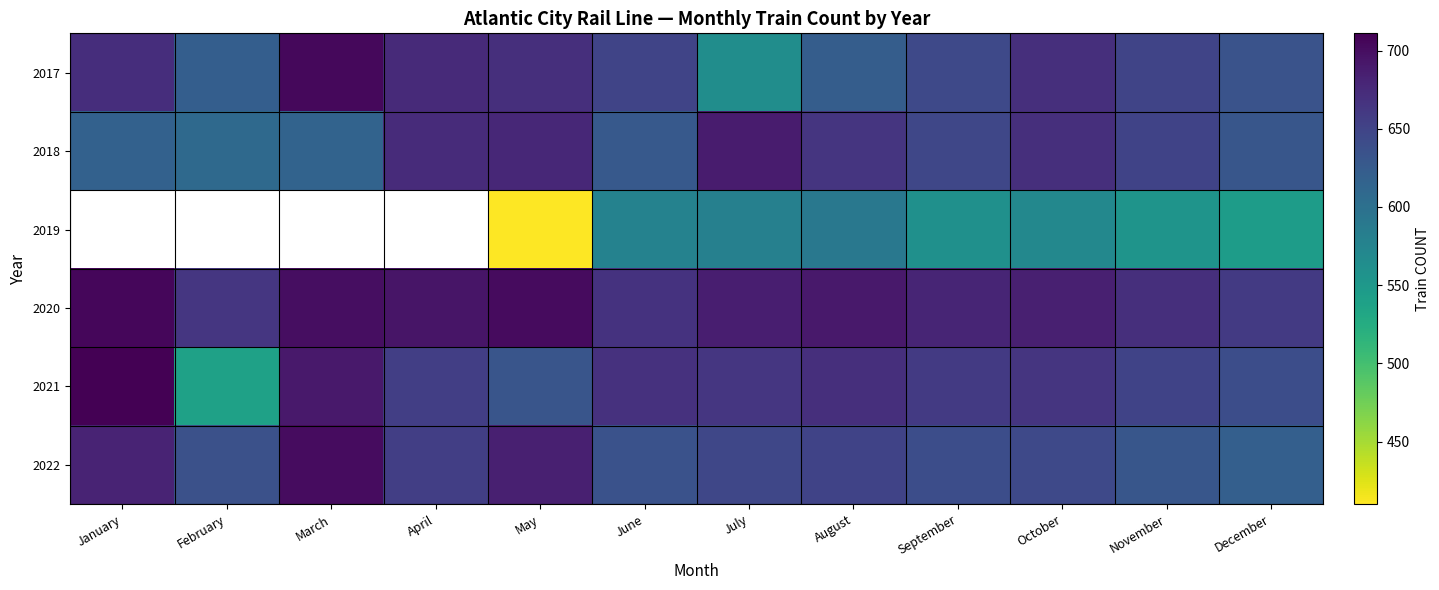

At April, list the series in order from smallest to largest.

2021, 2022, 2018, 2019, 2020, 2017